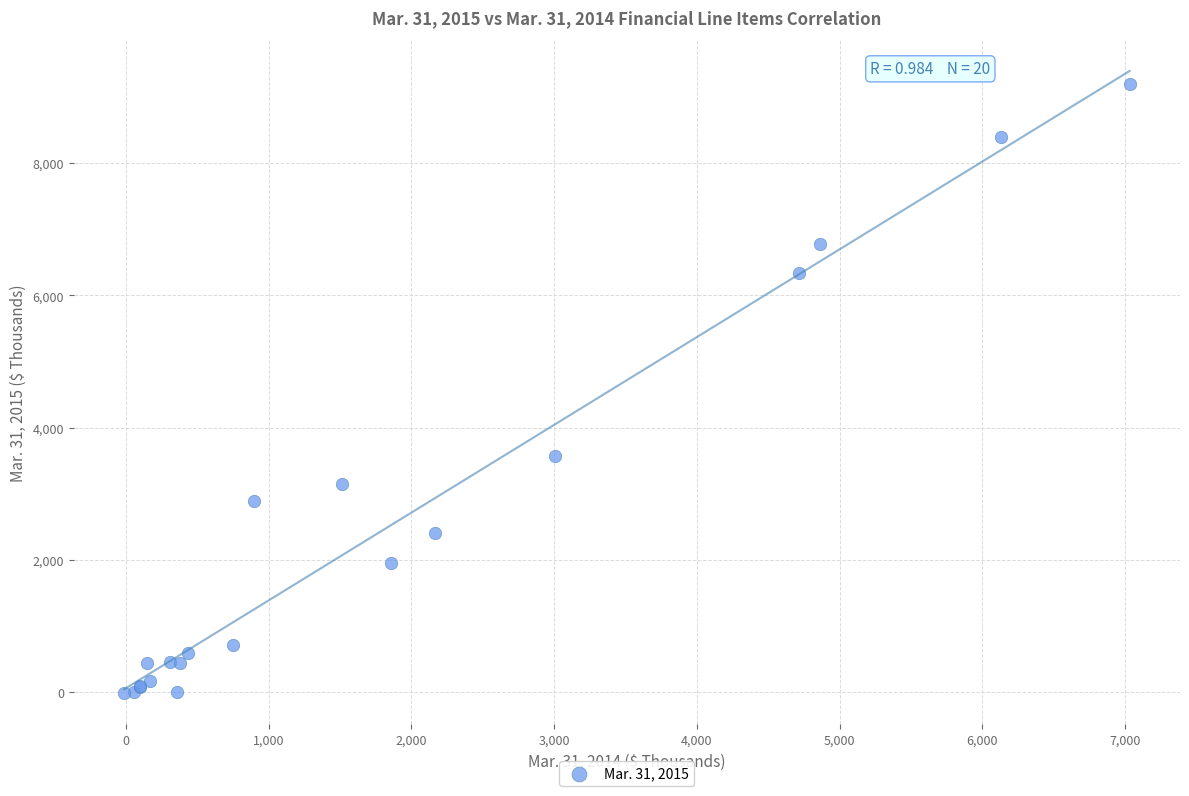

What Y value in the scatter plot is closest to 4586?

3578